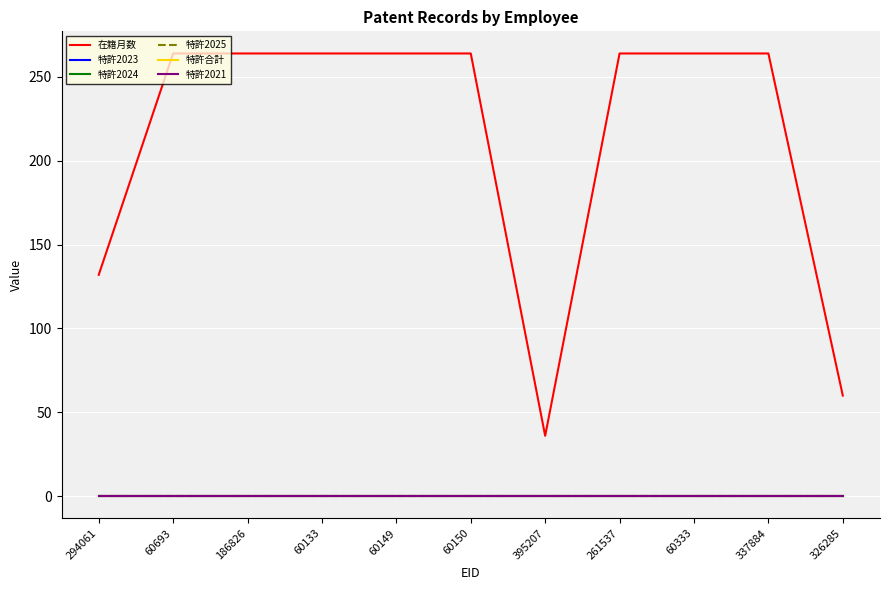

Is the value of 在籍月数 at 60149 greater than the value of 特許2025 at 261537?

Yes